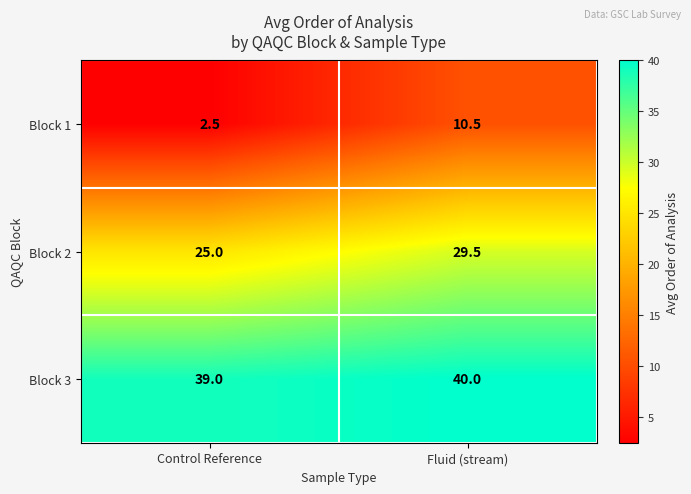

What is the greatest value displayed?

40.0